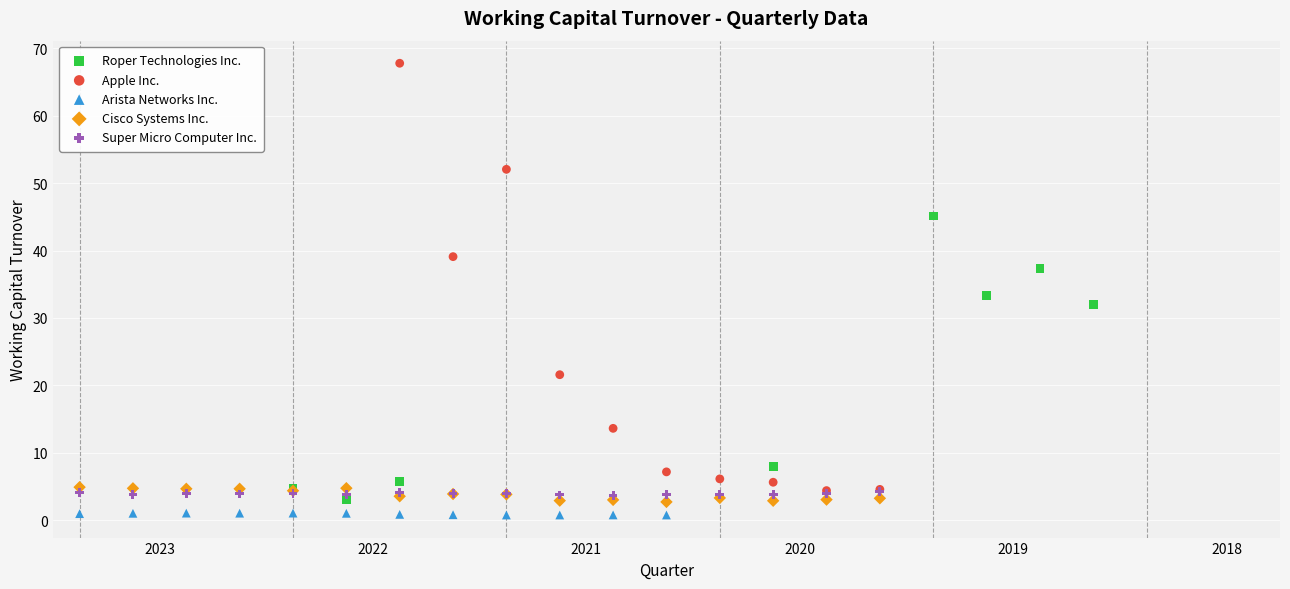

Which series has the widest spread of Y values?

Apple Inc.